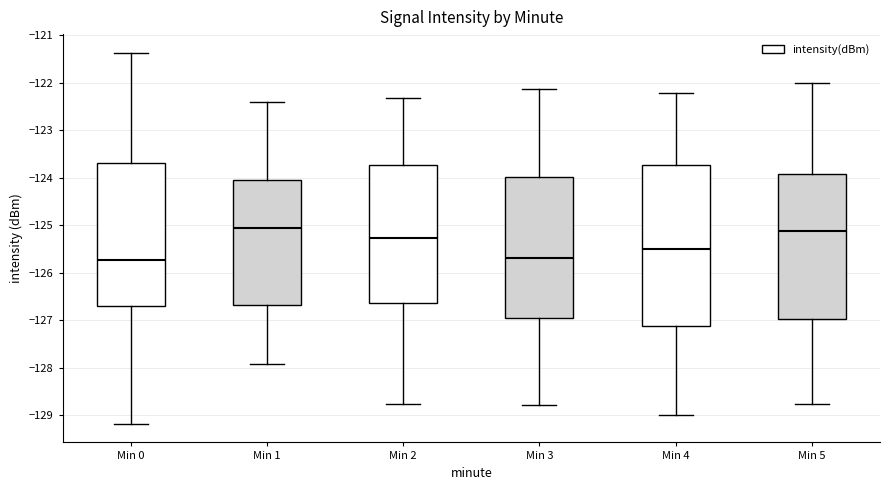

Where does the lower whisker of the box for Min 4 end on the y-axis? The values are not printed on the chart, so give them approximately, as read against the axis.

-129.0